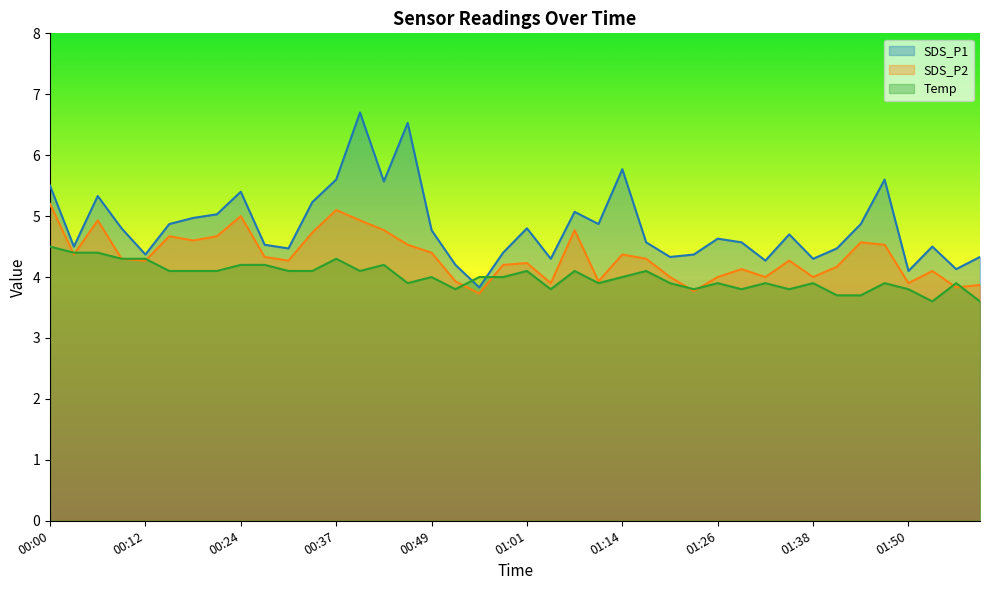

Which series has the widest spread of values?

SDS_P1